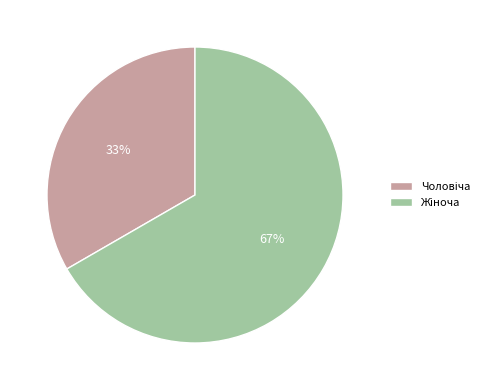

How many slices are in this pie chart?

2